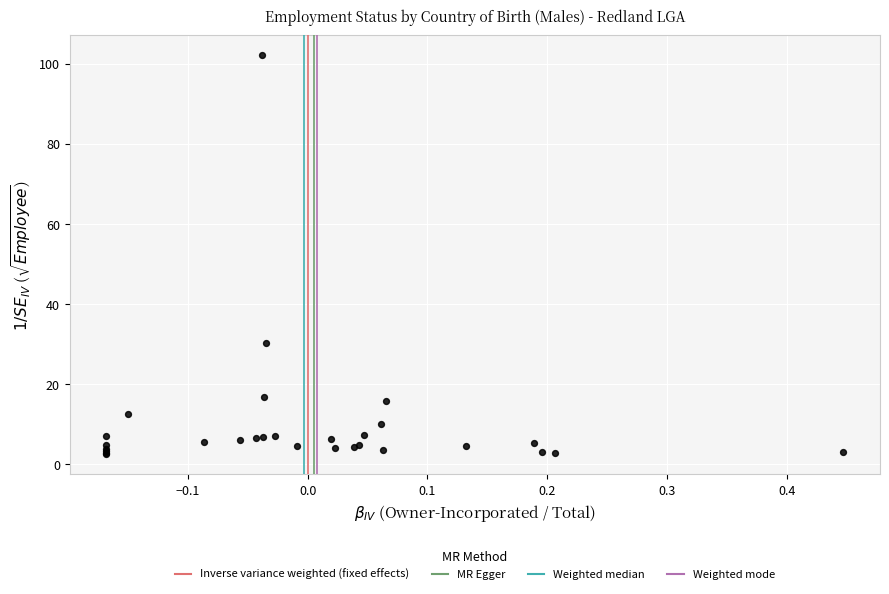

What Y value in the scatter plot is closest to 52?

30.1